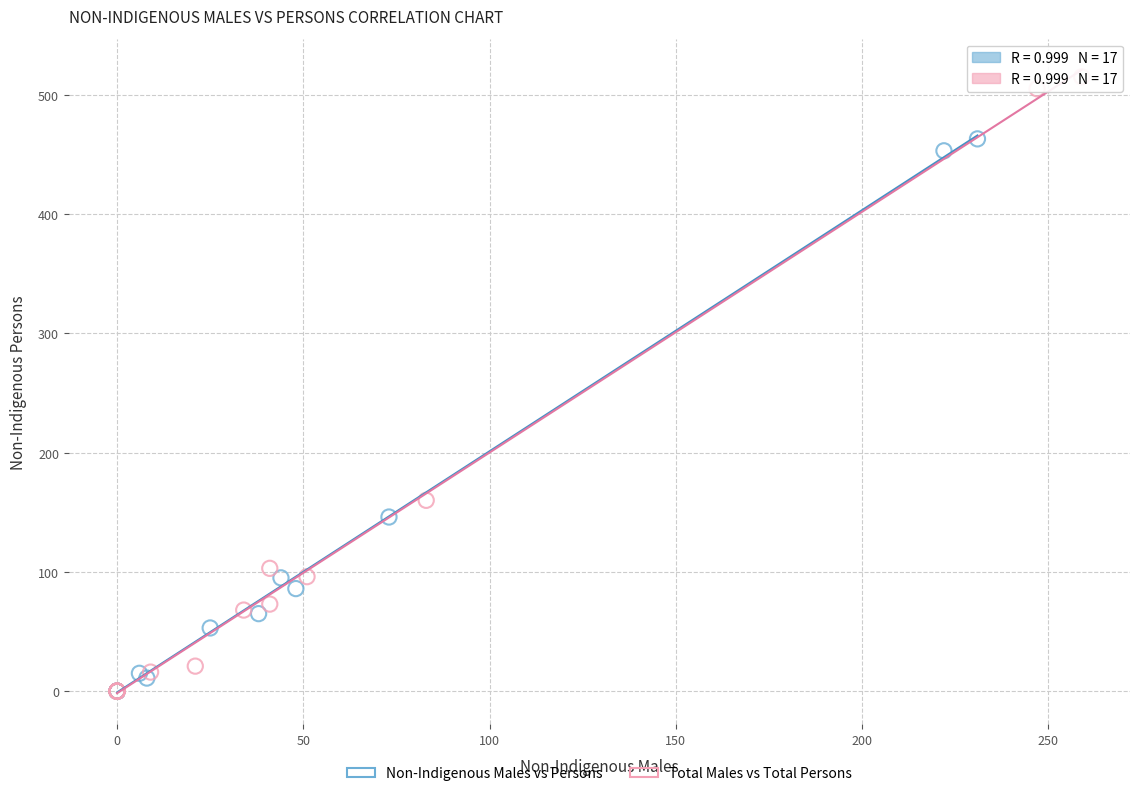

Which series has the largest Y range (max minus min)?

Total Males vs Total Persons